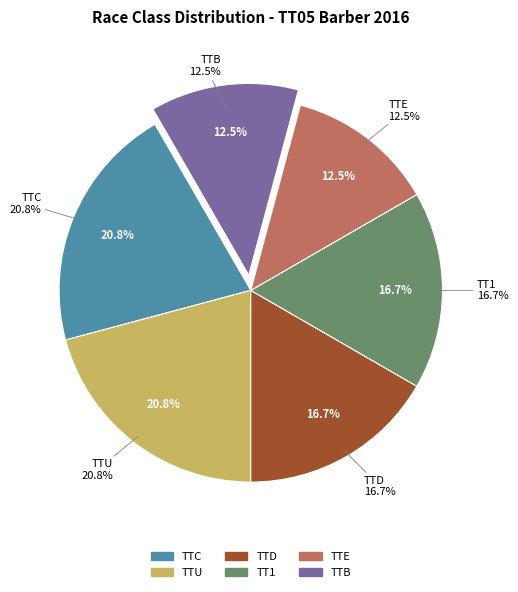

To the nearest percent, what is the difference between the TTD and TTC slice percentages?

4%